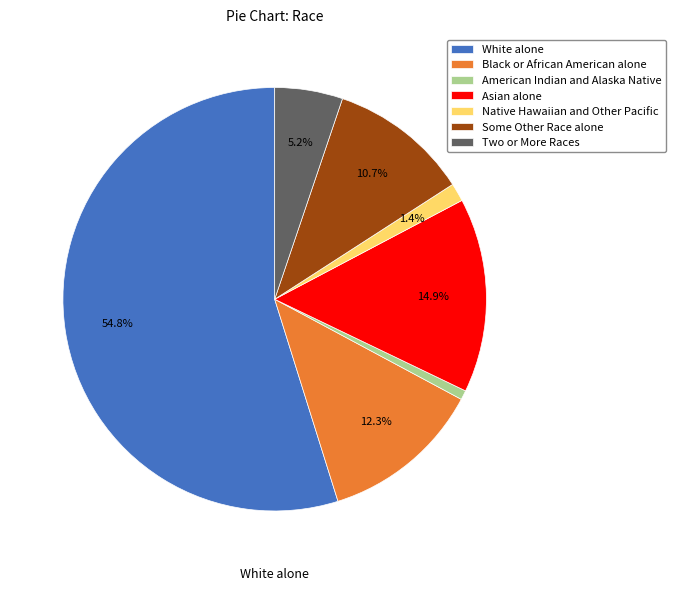

To the nearest percent, what percentage of the pie is Two or More Races?

5%